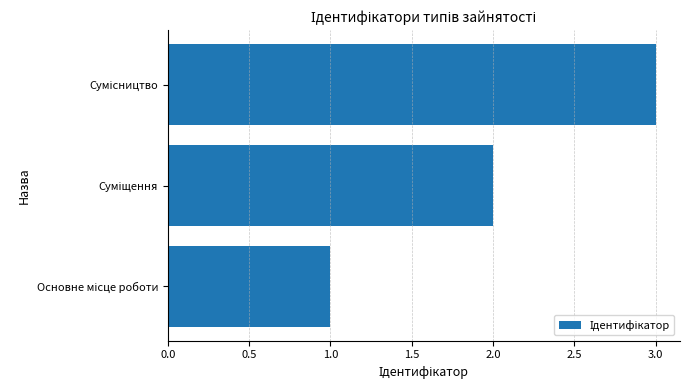

How many distinct data groups are displayed?

1